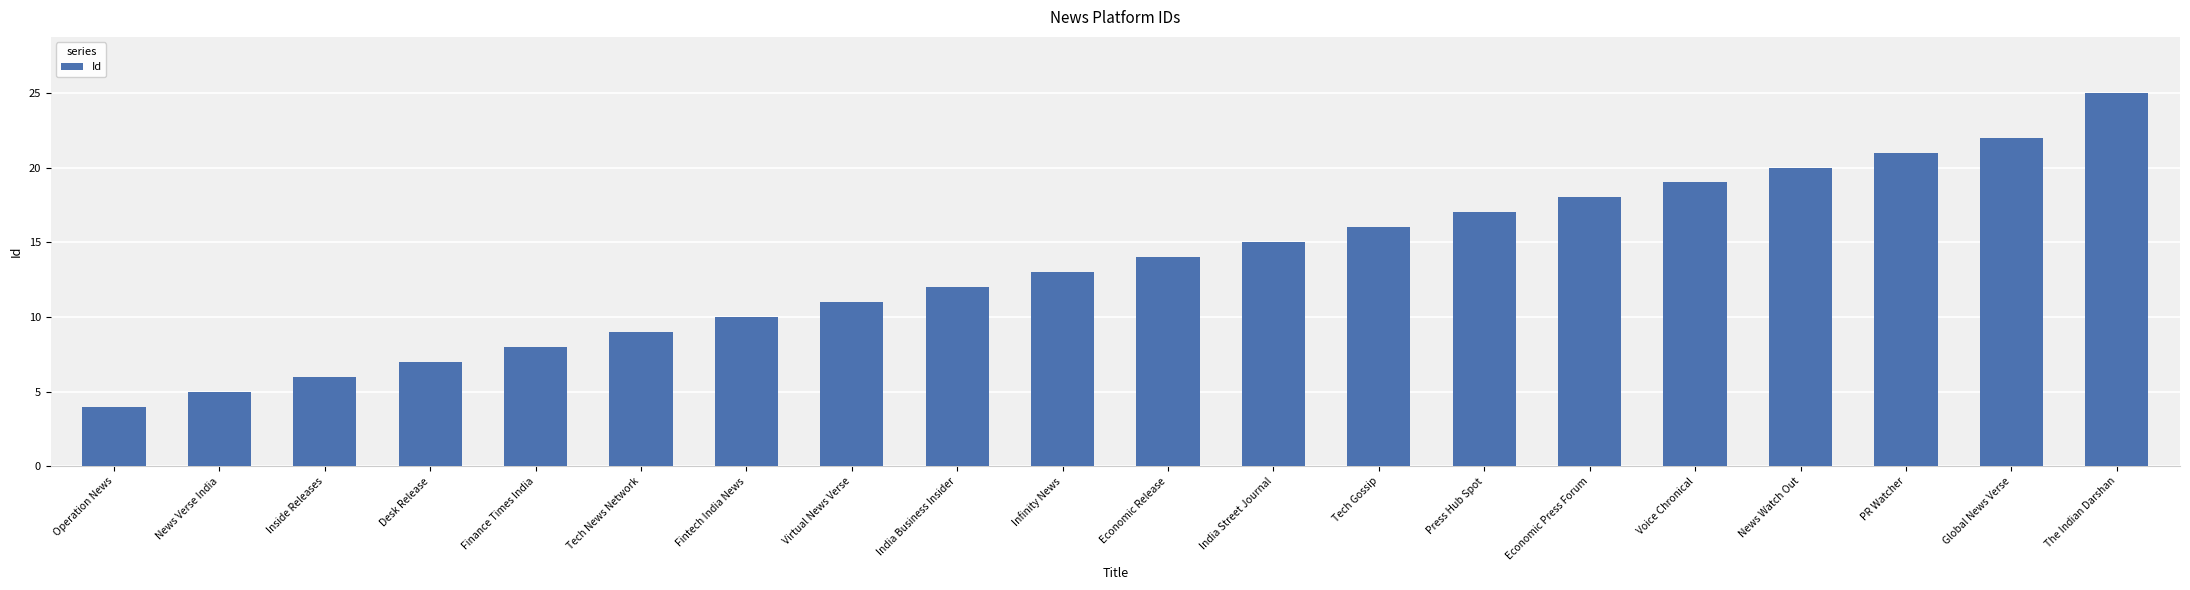

What is the minimum value shown in the chart?

4